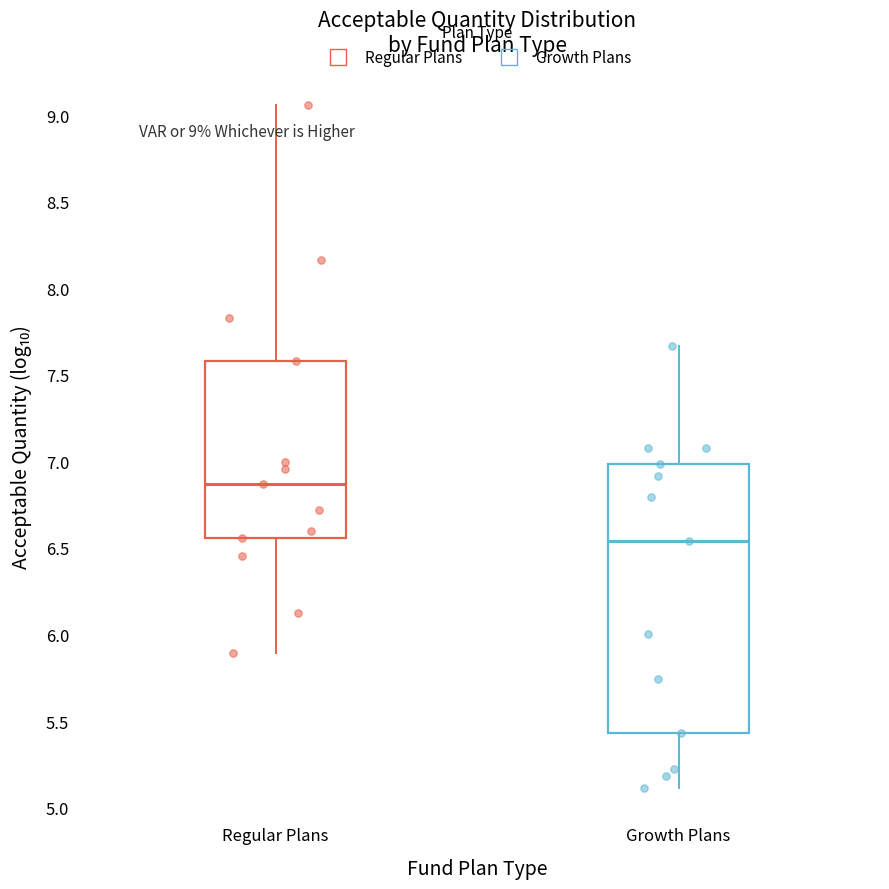

Which box is the tallest, from its lower edge to its upper edge?

Growth Plans